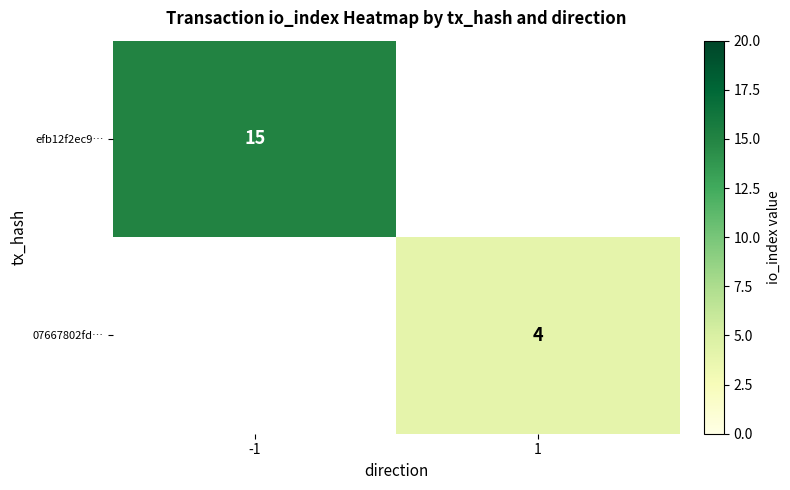

At which category does the chart reach its minimum across all series?

1